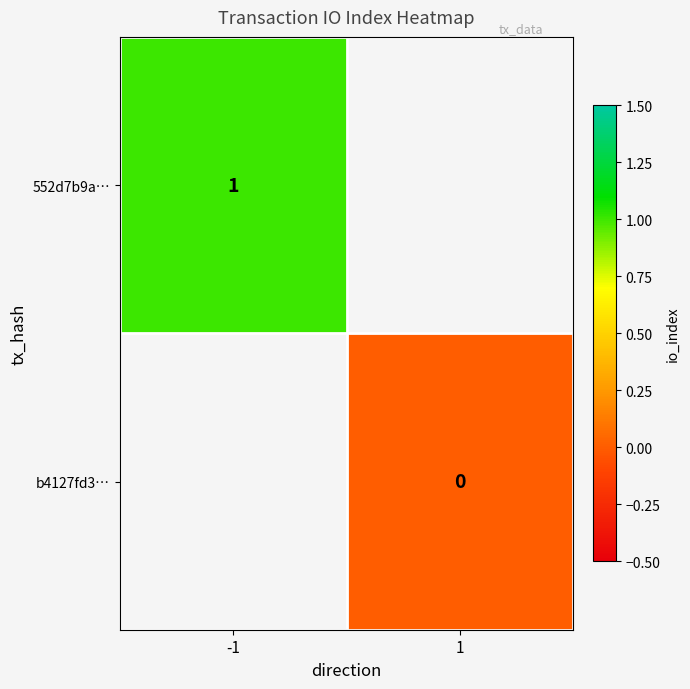

The value of 552d7b9a… at -1 is 1. True or false?

True